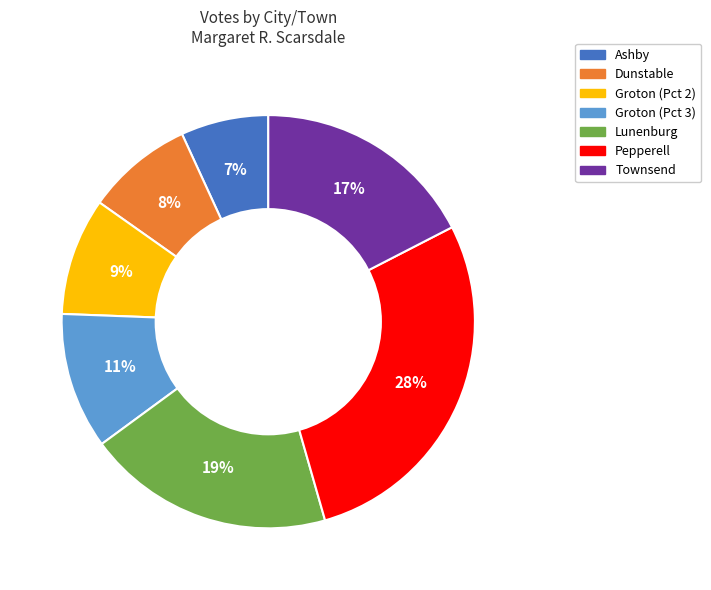

The Pepperell slice represents 37% of the pie. True or false?

False